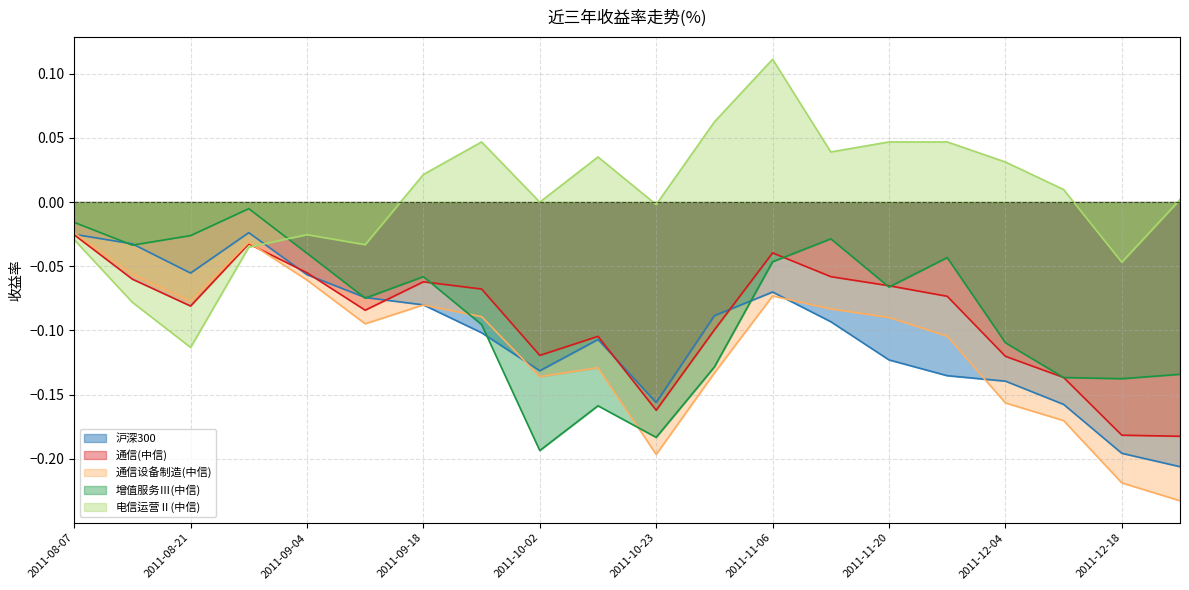

Reading left to right, list all the values displayed in this chart.

沪深300: 2011-08-07=-0.0	2011-08-14=-0.0	2011-08-21=-0.1	2011-08-28=-0.0	2011-09-04=-0.1	2011-09-11=-0.1	2011-09-18=-0.1	2011-09-25=-0.1	2011-10-02=-0.1	2011-10-16=-0.1	2011-10-23=-0.2	2011-10-30=-0.1	2011-11-06=-0.1	2011-11-13=-0.1	2011-11-20=-0.1	2011-11-27=-0.1	2011-12-04=-0.1	2011-12-11=-0.2	2011-12-18=-0.2	2011-12-25=-0.2
通信(中信): 2011-08-07=-0.0	2011-08-14=-0.1	2011-08-21=-0.1	2011-08-28=-0.0	2011-09-04=-0.1	2011-09-11=-0.1	2011-09-18=-0.1	2011-09-25=-0.1	2011-10-02=-0.1	2011-10-16=-0.1	2011-10-23=-0.2	2011-10-30=-0.1	2011-11-06=-0.0	2011-11-13=-0.1	2011-11-20=-0.1	2011-11-27=-0.1	2011-12-04=-0.1	2011-12-11=-0.1	2011-12-18=-0.2	2011-12-25=-0.2
通信设备制造(中信): 2011-08-07=-0.0	2011-08-14=-0.1	2011-08-21=-0.1	2011-08-28=-0.0	2011-09-04=-0.1	2011-09-11=-0.1	2011-09-18=-0.1	2011-09-25=-0.1	2011-10-02=-0.1	2011-10-16=-0.1	2011-10-23=-0.2	2011-10-30=-0.1	2011-11-06=-0.1	2011-11-13=-0.1	2011-11-20=-0.1	2011-11-27=-0.1	2011-12-04=-0.2	2011-12-11=-0.2	2011-12-18=-0.2	2011-12-25=-0.2
增值服务Ⅲ(中信): 2011-08-07=-0.0	2011-08-14=-0.0	2011-08-21=-0.0	2011-08-28=-0.0	2011-09-04=-0.0	2011-09-11=-0.1	2011-09-18=-0.1	2011-09-25=-0.1	2011-10-02=-0.2	2011-10-16=-0.2	2011-10-23=-0.2	2011-10-30=-0.1	2011-11-06=-0.0	2011-11-13=-0.0	2011-11-20=-0.1	2011-11-27=-0.0	2011-12-04=-0.1	2011-12-11=-0.1	2011-12-18=-0.1	2011-12-25=-0.1
电信运营Ⅱ(中信): 2011-08-07=-0.0	2011-08-14=-0.1	2011-08-21=-0.1	2011-08-28=-0.0	2011-09-04=-0.0	2011-09-11=-0.0	2011-09-18=0.0	2011-09-25=0.0	2011-10-02=-0.0	2011-10-16=0.0	2011-10-23=-0.0	2011-10-30=0.1	2011-11-06=0.1	2011-11-13=0.0	2011-11-20=0.0	2011-11-27=0.0	2011-12-04=0.0	2011-12-11=0.0	2011-12-18=-0.0	2011-12-25=0.0